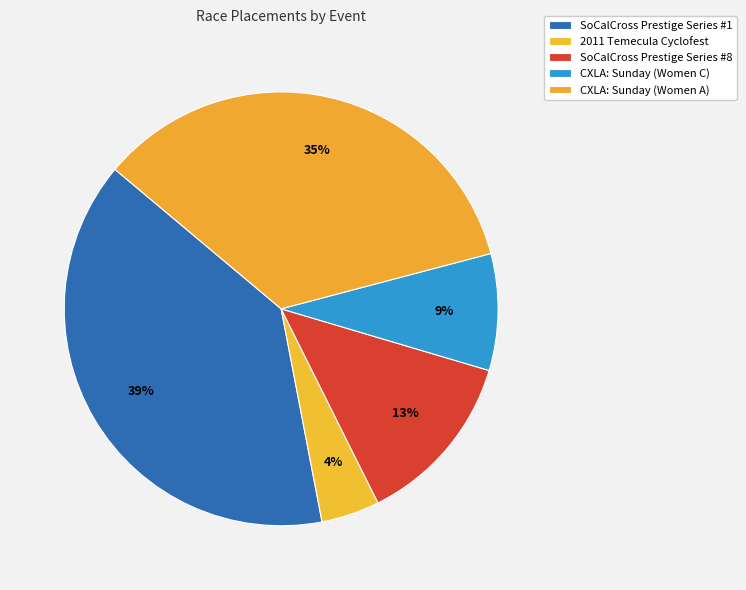

To the nearest percent, what is the difference between the 2011 Temecula Cyclofest and SoCalCross Prestige Series #1 slice percentages?

35%